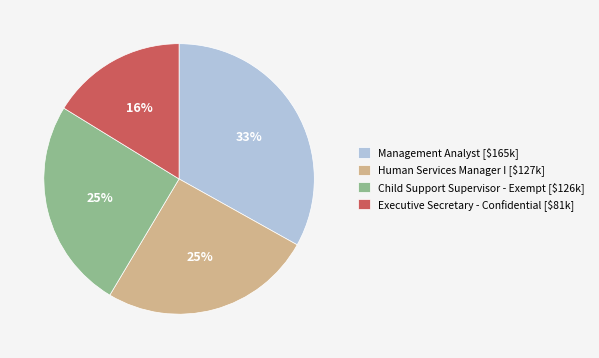

To the nearest percent, what percentage of the pie is Executive Secretary - Confidential?

16%